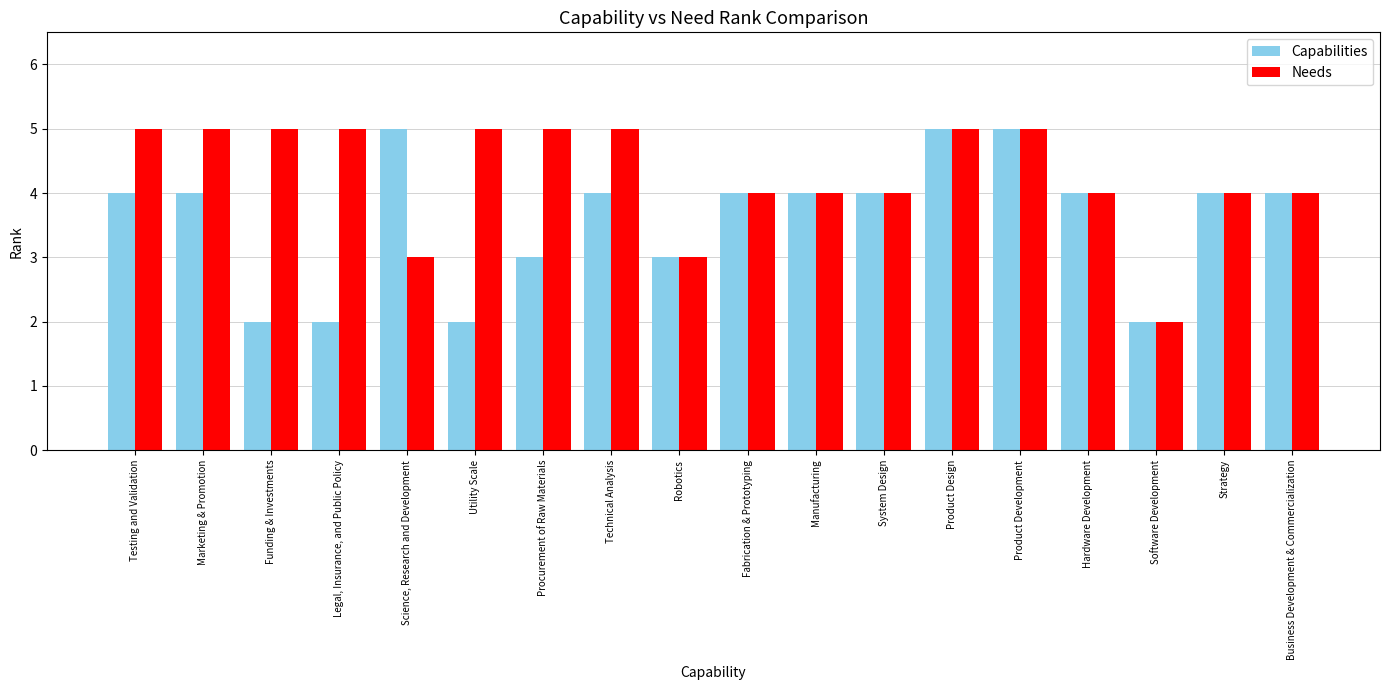

Does the chart contain any negative values?

No